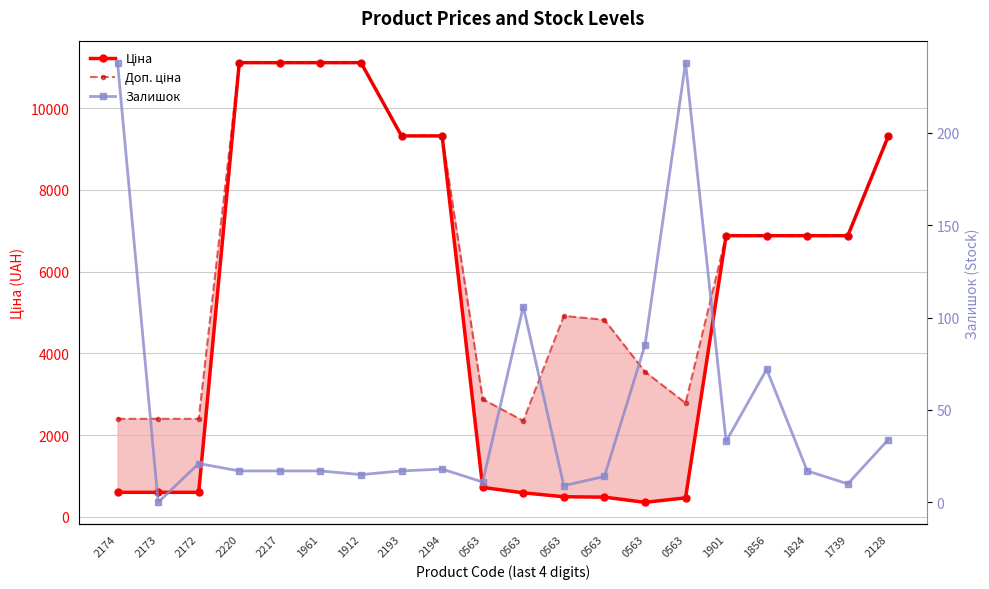

How many lines are shown in the chart?

3